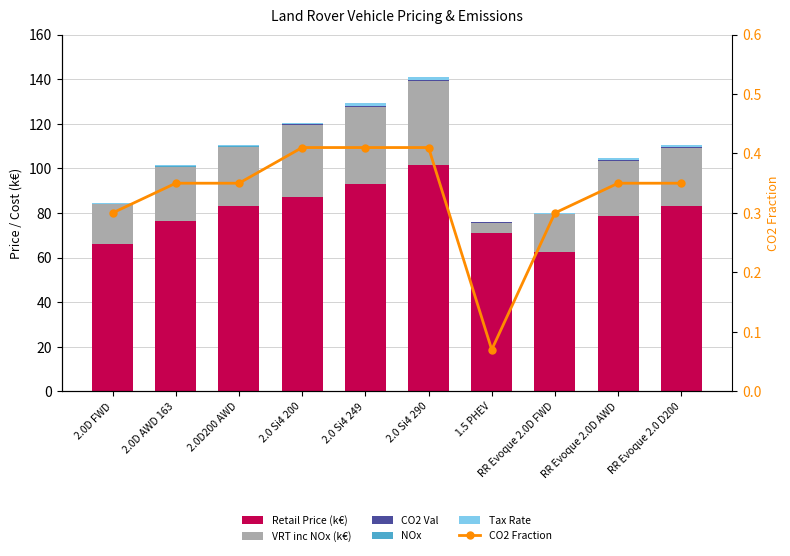

What are all the series names shown in the legend?

Retail Price (k€), VRT inc NOx (k€), CO2 Val, NOx, Tax Rate, CO2 Fraction